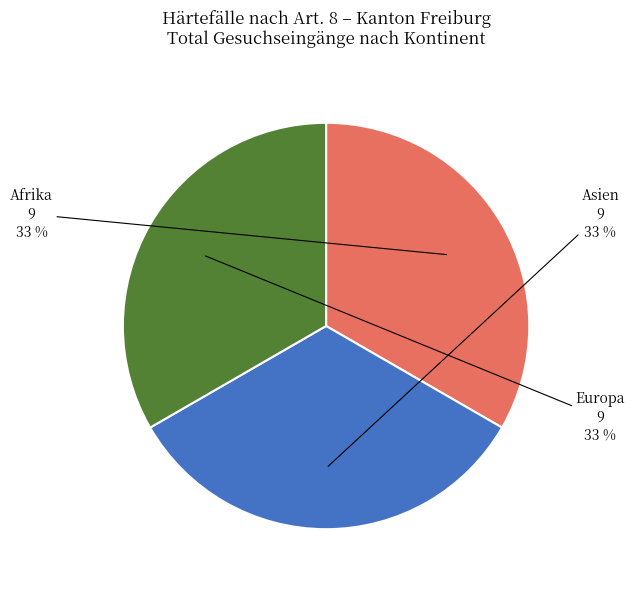

Is there a majority slice in this chart?

No